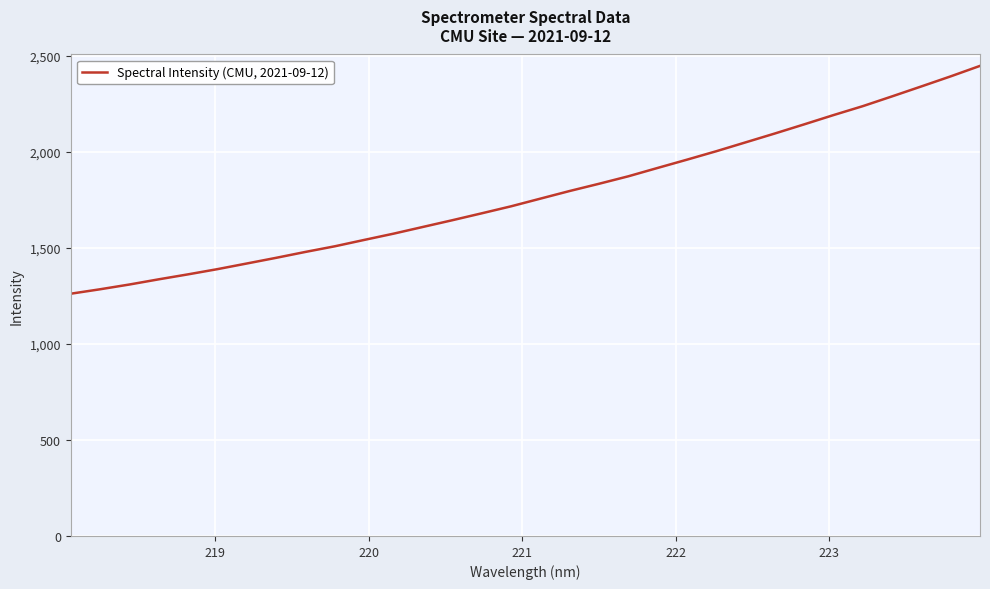

What is the minimum value shown in the chart?

1261.8